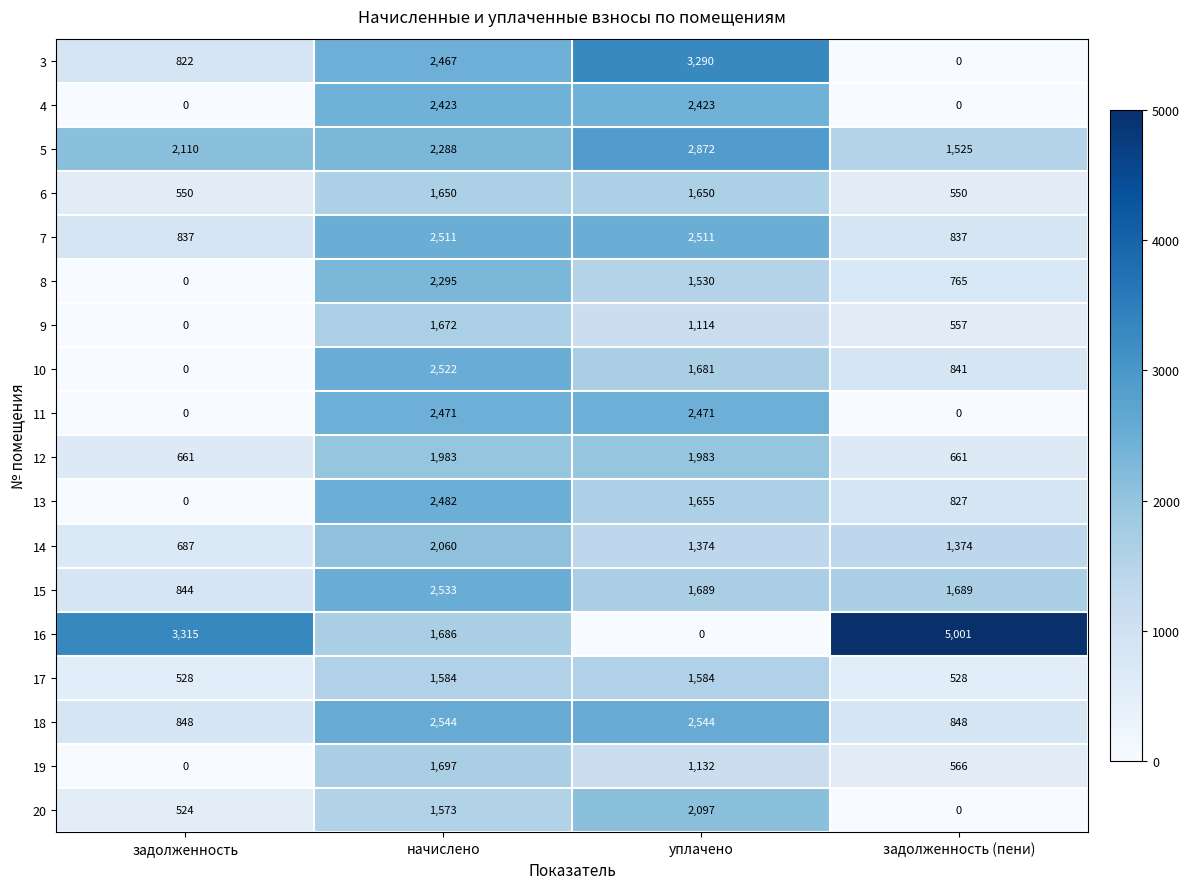

Rank the series by their maximum value, from highest to lowest.

16, 3, 5, 18, 15, 10, 7, 13, 11, 4, 8, 20, 14, 12, 19, 9, 6, 17